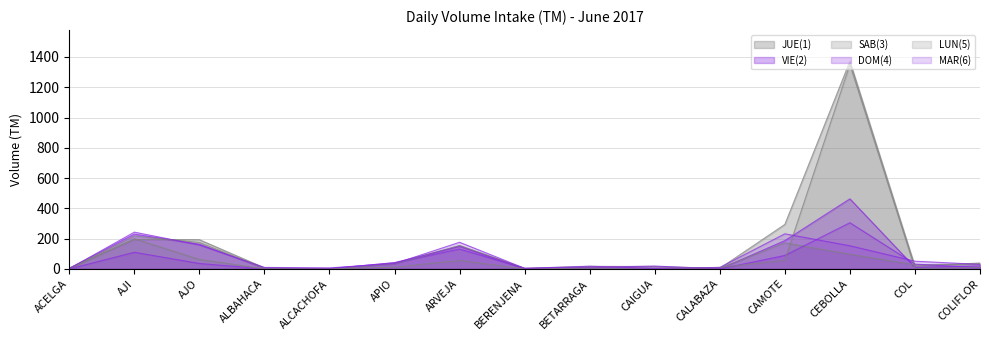

How many data points in VIE(2) are less than 19?

7